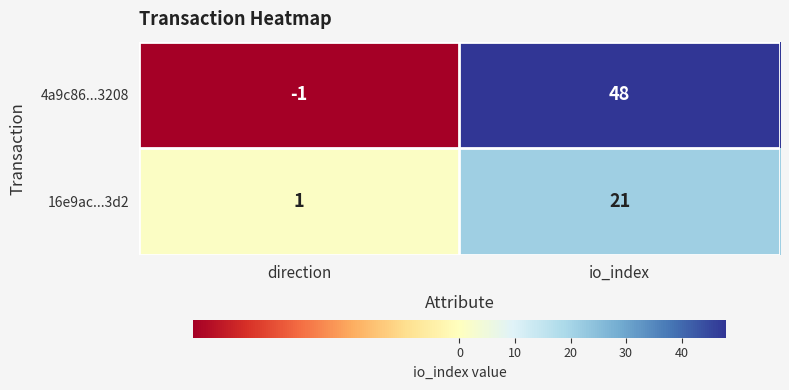

Rank the series by their average value, from lowest to highest.

16e9ac...3d2, 4a9c86...3208